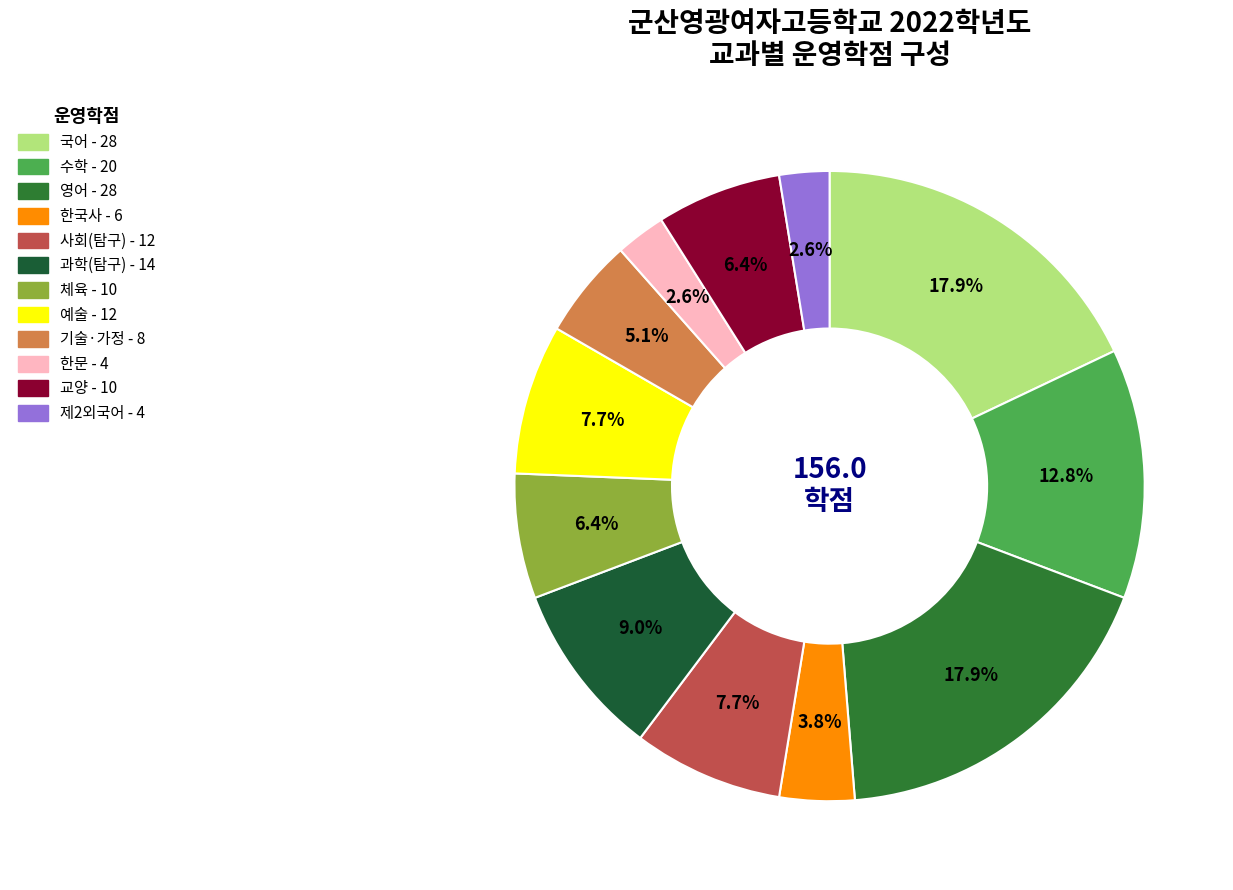

Count the number of slices in the pie.

12